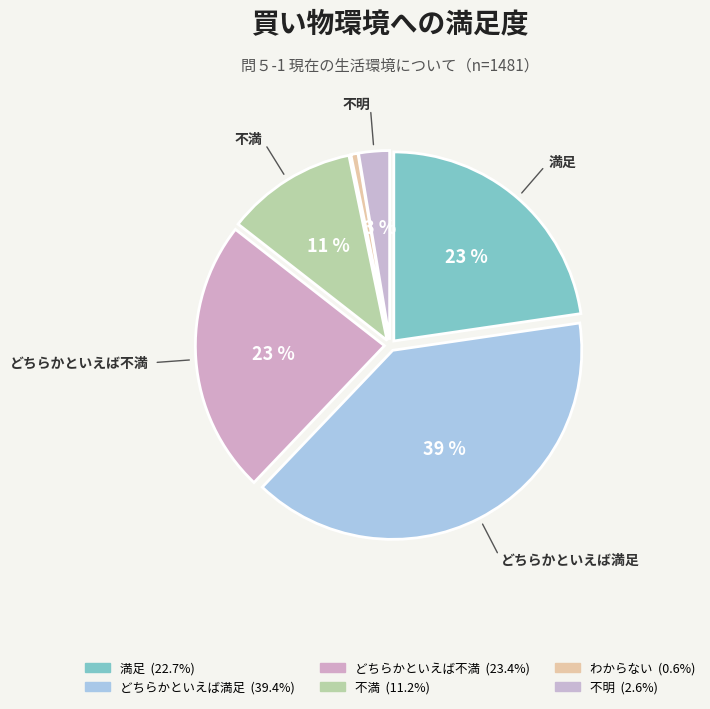

To the nearest percent, what is the difference between the largest and smallest slice percentages?

39%